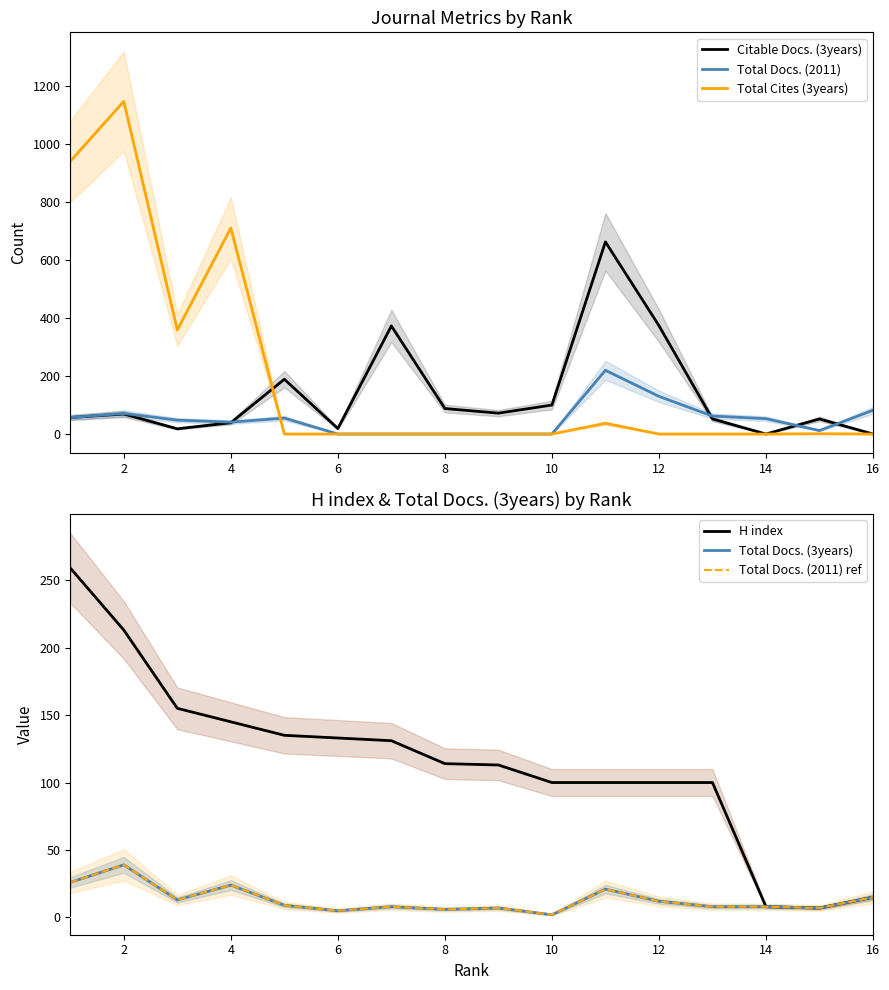

The value of Total Cites (3years) at 8 is 0. True or false?

True